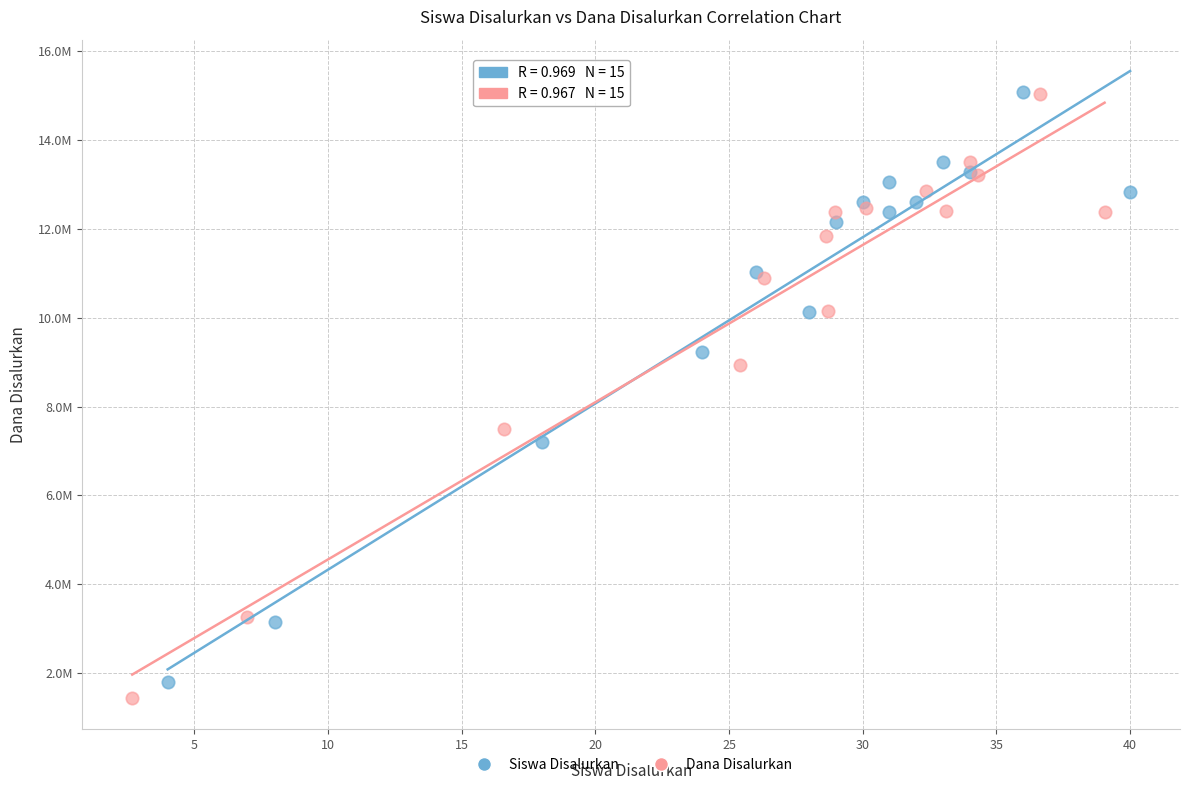

Which series reaches the minimum Y coordinate?

Dana Disalurkan